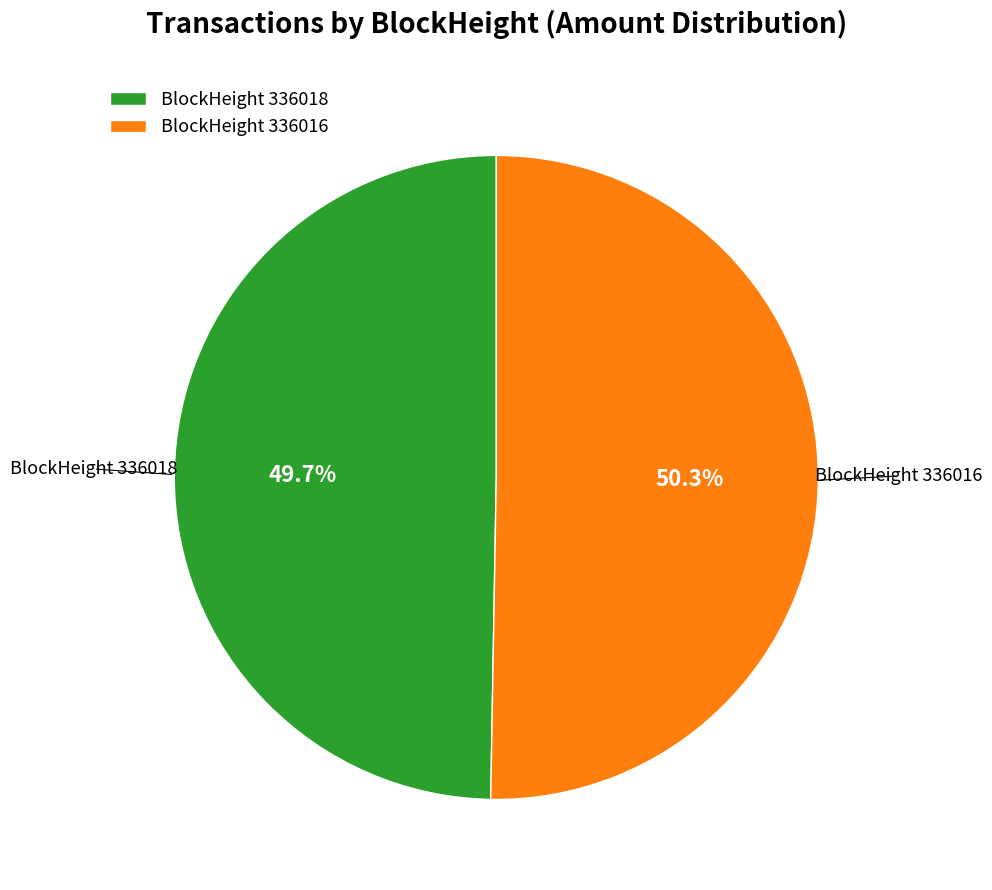

Between BlockHeight 336018 and BlockHeight 336016, which is larger?

BlockHeight 336016